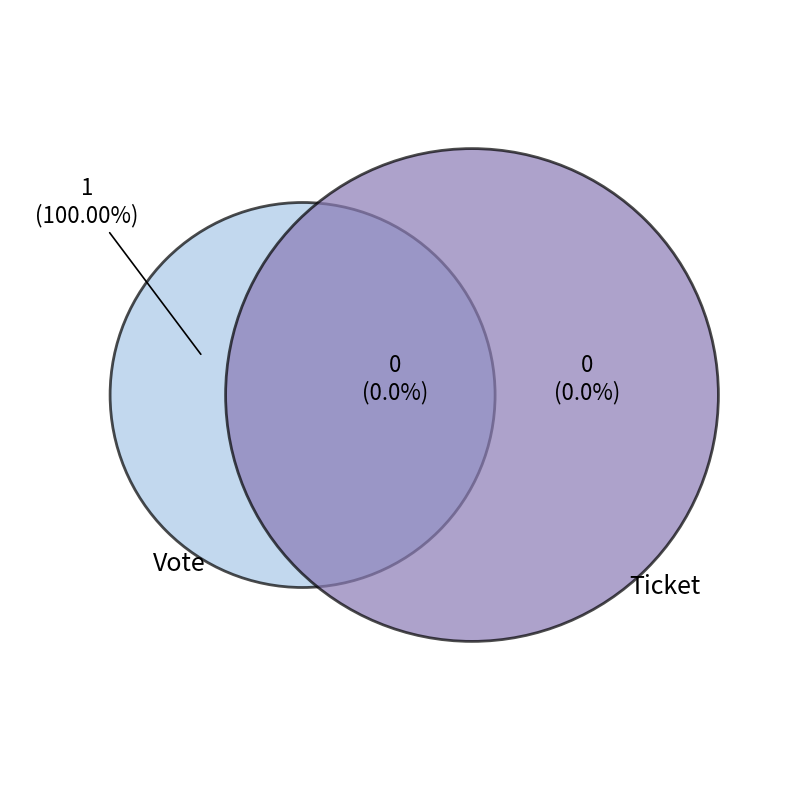

To the nearest percent, what is the difference between the largest and smallest slice percentages?

100%